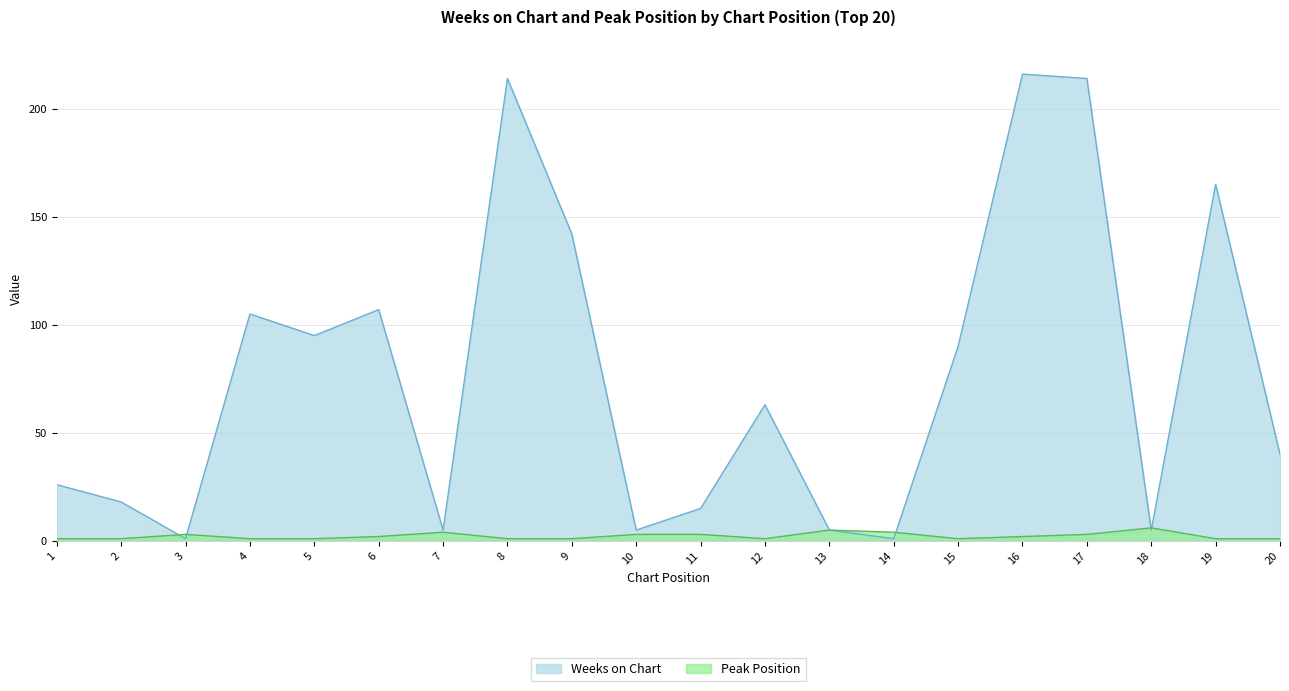

What is the total value across all series at 13?

10